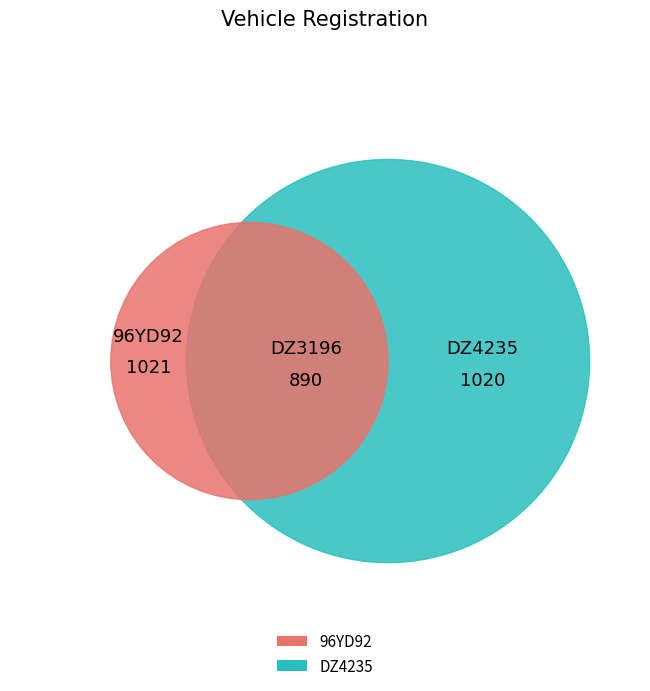

Between DZ4235 and DZ3196, which is larger?

DZ4235